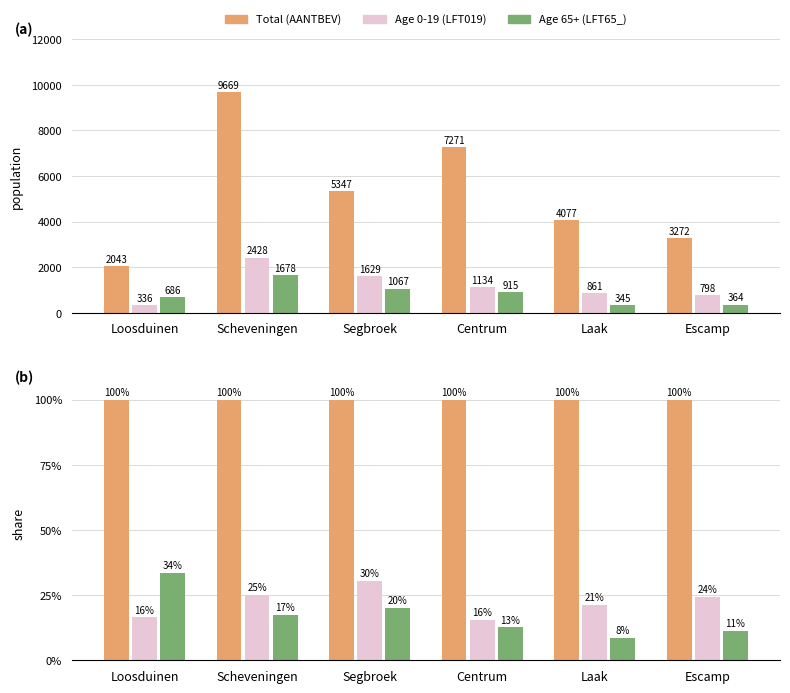

What are all the series names shown in the legend?

AANTBEV, LFT019, LFT65_